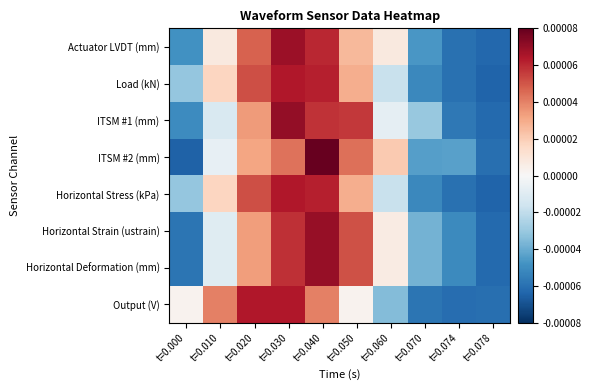

Reading left to right, transcribe all the data shown in this chart.

Actuator LVDT (mm): t=0.000=-0.0	t=0.010=0.0	t=0.020=0.0	t=0.030=0.0	t=0.040=0.0	t=0.050=0.0	t=0.060=0.0	t=0.070=-0.0	t=0.074=-0.0	t=0.078=-0.0
Load (kN): t=0.000=-0.0	t=0.010=0.0	t=0.020=0.0	t=0.030=0.0	t=0.040=0.0	t=0.050=0.0	t=0.060=-0.0	t=0.070=-0.0	t=0.074=-0.0	t=0.078=-0.0
ITSM #1 (mm): t=0.000=-0.0	t=0.010=-0.0	t=0.020=0.0	t=0.030=0.0	t=0.040=0.0	t=0.050=0.0	t=0.060=-0.0	t=0.070=-0.0	t=0.074=-0.0	t=0.078=-0.0
ITSM #2 (mm): t=0.000=-0.0	t=0.010=-0.0	t=0.020=0.0	t=0.030=0.0	t=0.040=0.0	t=0.050=0.0	t=0.060=0.0	t=0.070=-0.0	t=0.074=-0.0	t=0.078=-0.0
Horizontal Stress (kPa): t=0.000=-0.0	t=0.010=0.0	t=0.020=0.0	t=0.030=0.0	t=0.040=0.0	t=0.050=0.0	t=0.060=-0.0	t=0.070=-0.0	t=0.074=-0.0	t=0.078=-0.0
Horizontal Strain (ustrain): t=0.000=-0.0	t=0.010=-0.0	t=0.020=0.0	t=0.030=0.0	t=0.040=0.0	t=0.050=0.0	t=0.060=0.0	t=0.070=-0.0	t=0.074=-0.0	t=0.078=-0.0
Horizontal Deformation (mm): t=0.000=-0.0	t=0.010=-0.0	t=0.020=0.0	t=0.030=0.0	t=0.040=0.0	t=0.050=0.0	t=0.060=0.0	t=0.070=-0.0	t=0.074=-0.0	t=0.078=-0.0
Output (V): t=0.000=0.0	t=0.010=0.0	t=0.020=0.0	t=0.030=0.0	t=0.040=0.0	t=0.050=0.0	t=0.060=-0.0	t=0.070=-0.0	t=0.074=-0.0	t=0.078=-0.0